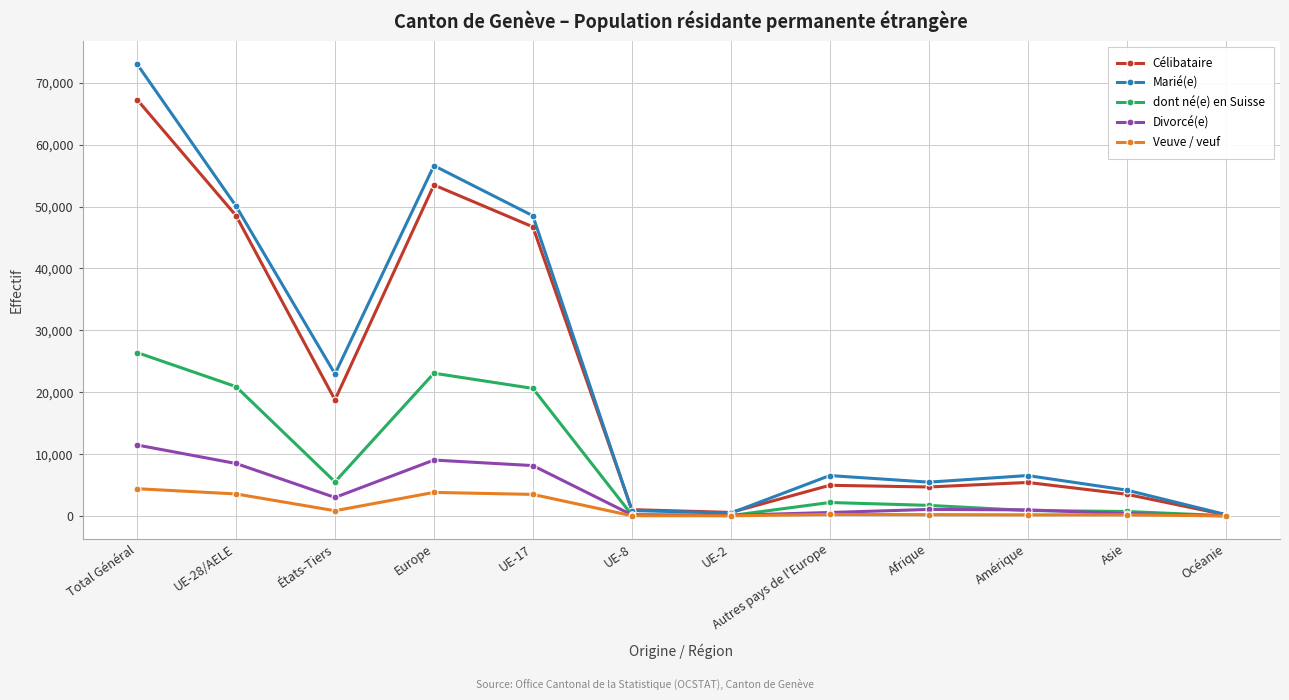

What is the highest value of the Veuve / veuf series?

4398